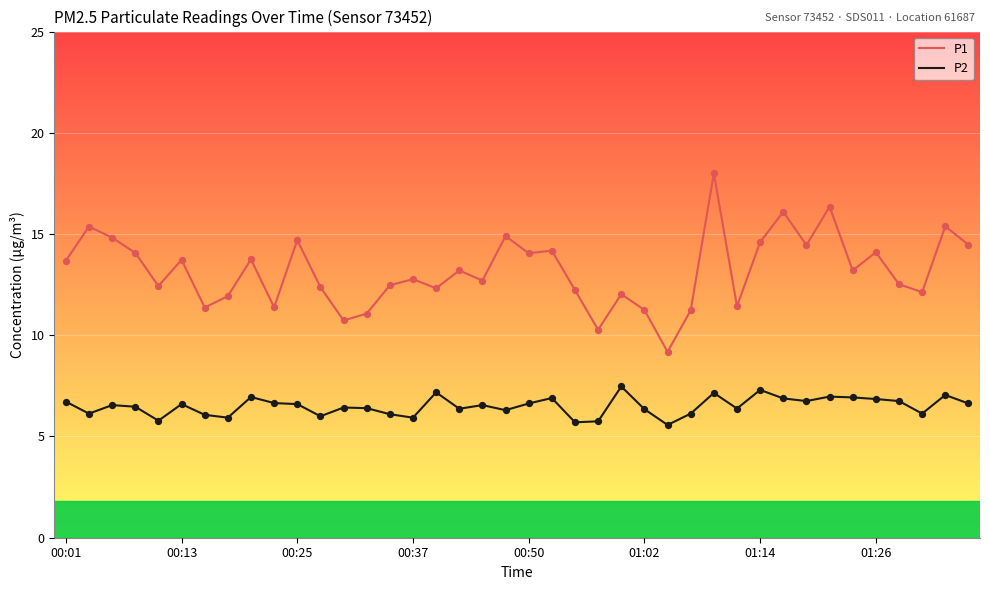

Which series has the largest range (max minus min)?

P1